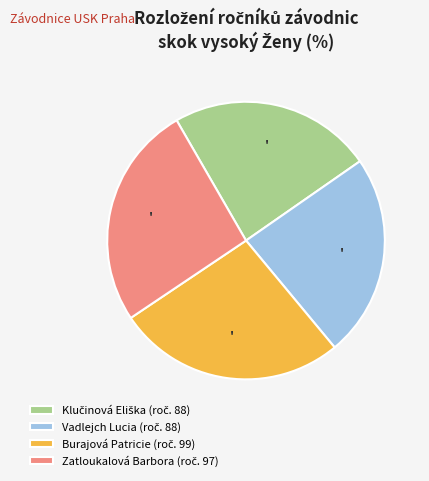

Does any single category account for the majority?

No